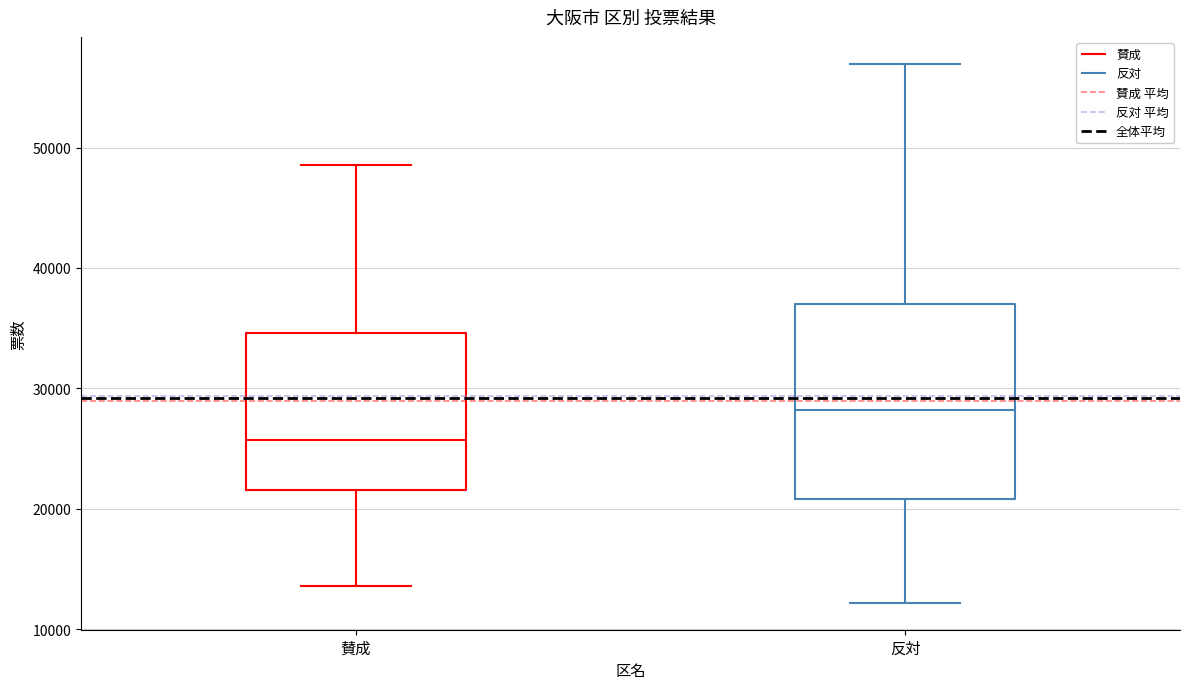

Reading left to right, transcribe this box plot: for each box, give where its median line is, the range the box spans, and where its two whiskers end, as read against the y-axis. The values are not printed on the chart, so give them approximately, as read against the axis.

賛成: median 26000, box 22000 to 35000, whiskers 14000 to 49000
反対: median 28000, box 21000 to 37000, whiskers 12000 to 57000